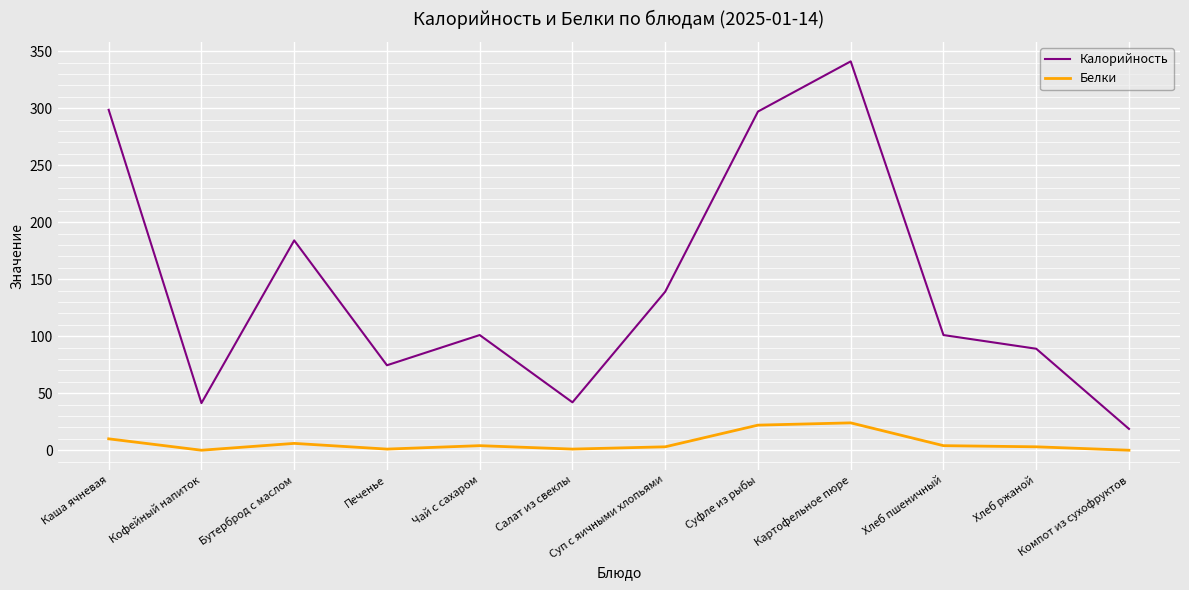

What is the difference between the Калорийность values at Салат из свеклы and Хлеб ржаной?

47.0